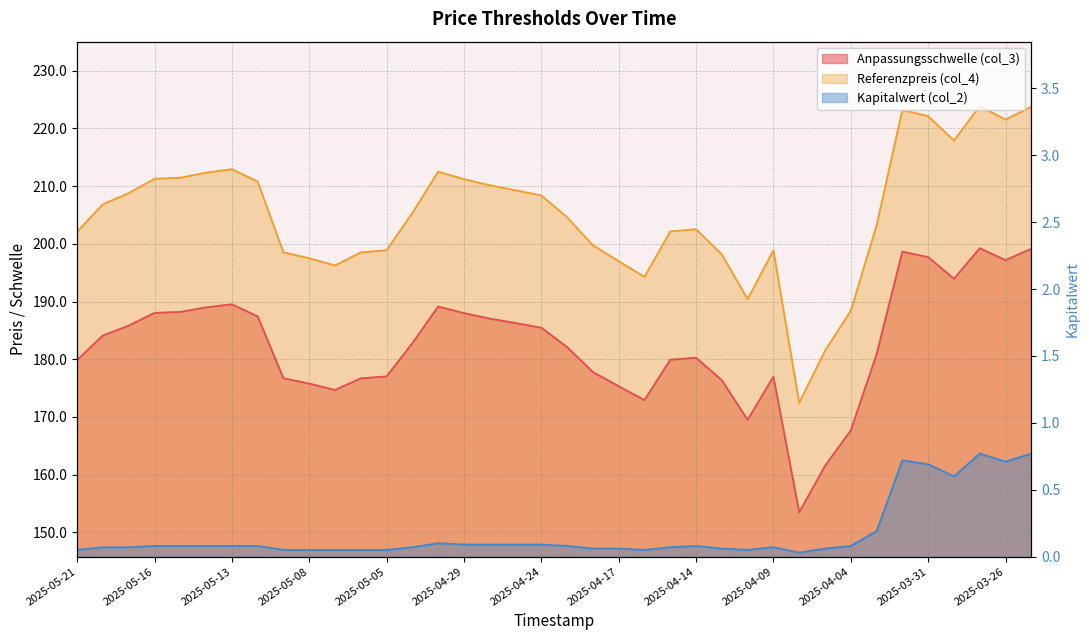

Reading left to right, what are all the values shown in this chart?

Anpassungsschwelle (col_3): 179.9	184.1	185.8	188.0	188.2	189.0	189.5	187.4	176.7	175.8	174.7	176.7	177.0	182.8	189.1	188.0	187.0	186.3	185.4	182.1	177.8	175.3	172.9	179.9	180.2	176.4	169.5	177.0	153.5	161.5	167.7	180.8	198.6	197.7	193.9	199.2	197.2	199.1
Referenzpreis (col_4): 202.1	206.9	208.8	211.3	211.4	212.3	212.9	210.8	198.5	197.5	196.2	198.5	198.9	205.3	212.5	211.2	210.1	209.3	208.4	204.6	199.7	197.0	194.3	202.1	202.5	198.2	190.4	198.8	172.4	181.5	188.4	203.2	223.2	222.1	217.9	223.8	221.5	223.8
Kapitalwert (col_2): 0.1	0.1	0.1	0.1	0.1	0.1	0.1	0.1	0.1	0.1	0.1	0.1	0.1	0.1	0.1	0.1	0.1	0.1	0.1	0.1	0.1	0.1	0.1	0.1	0.1	0.1	0.1	0.1	0.0	0.1	0.1	0.2	0.7	0.7	0.6	0.8	0.7	0.8